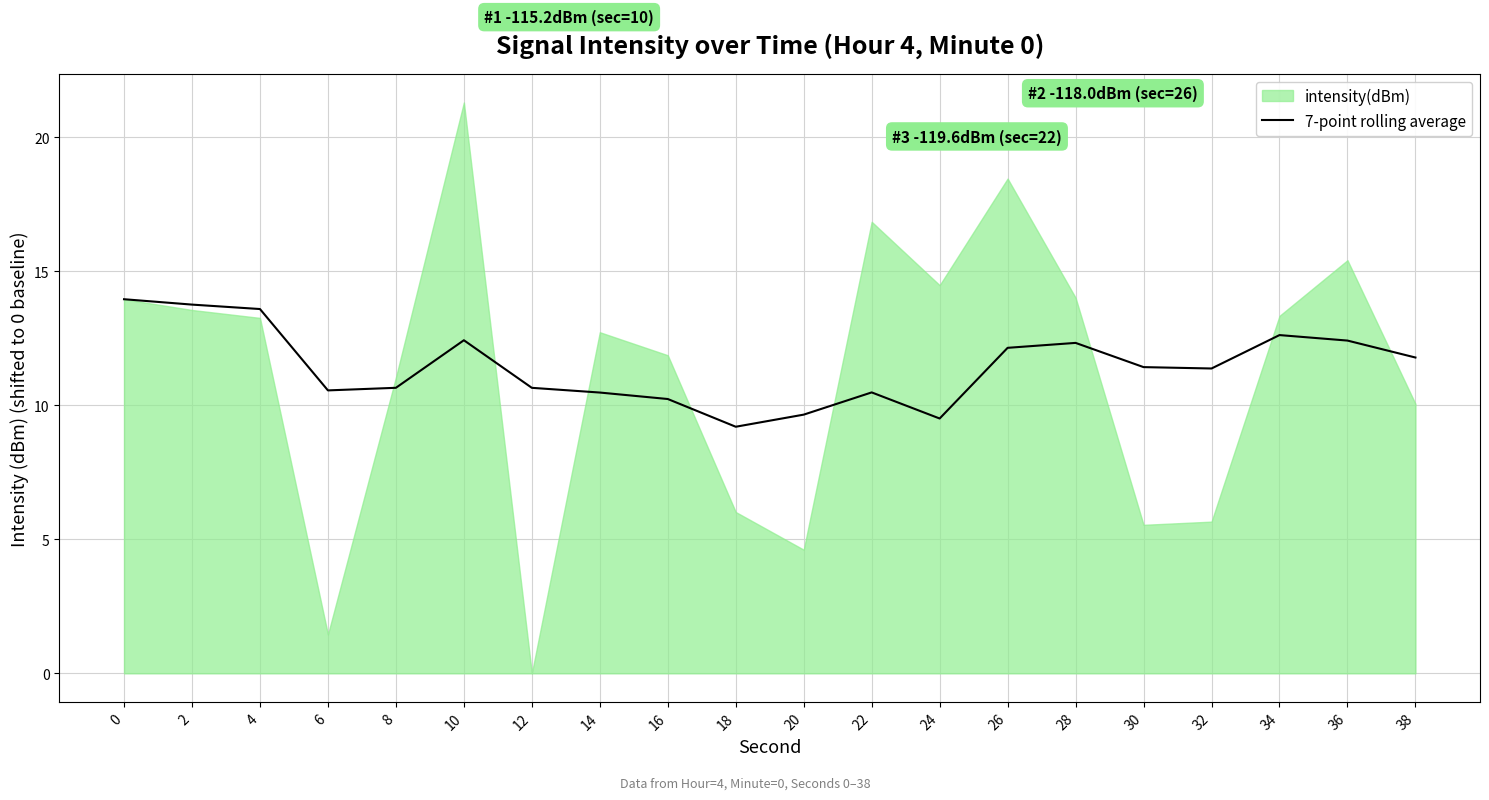

The chart shows a value of 14.0 at 24. True or false?

False